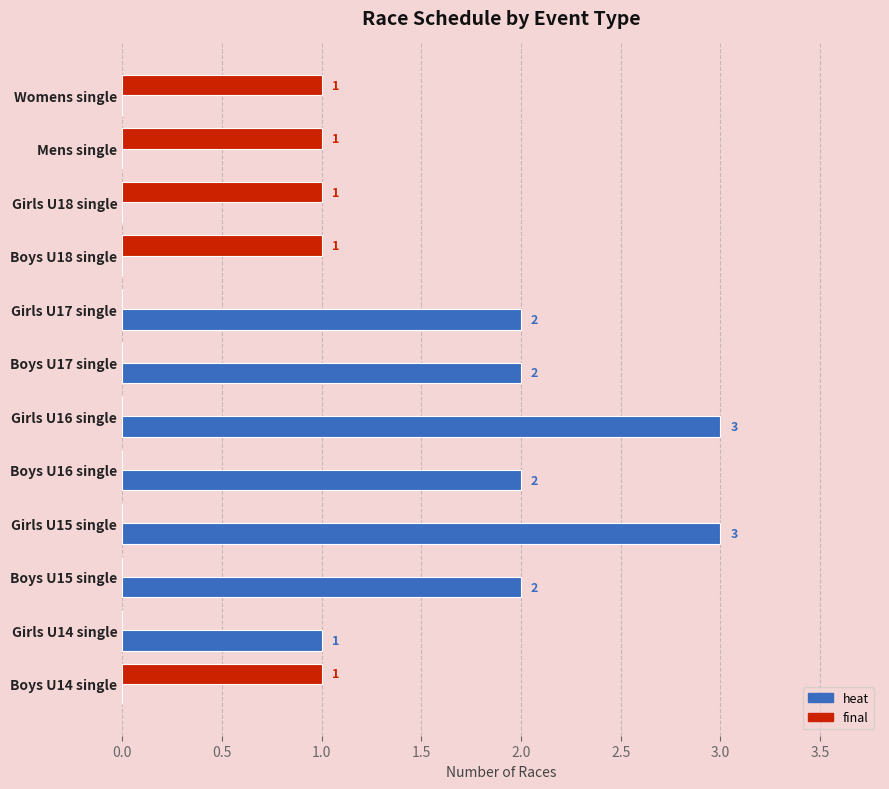

How many heat values are between 0 and 2?

10